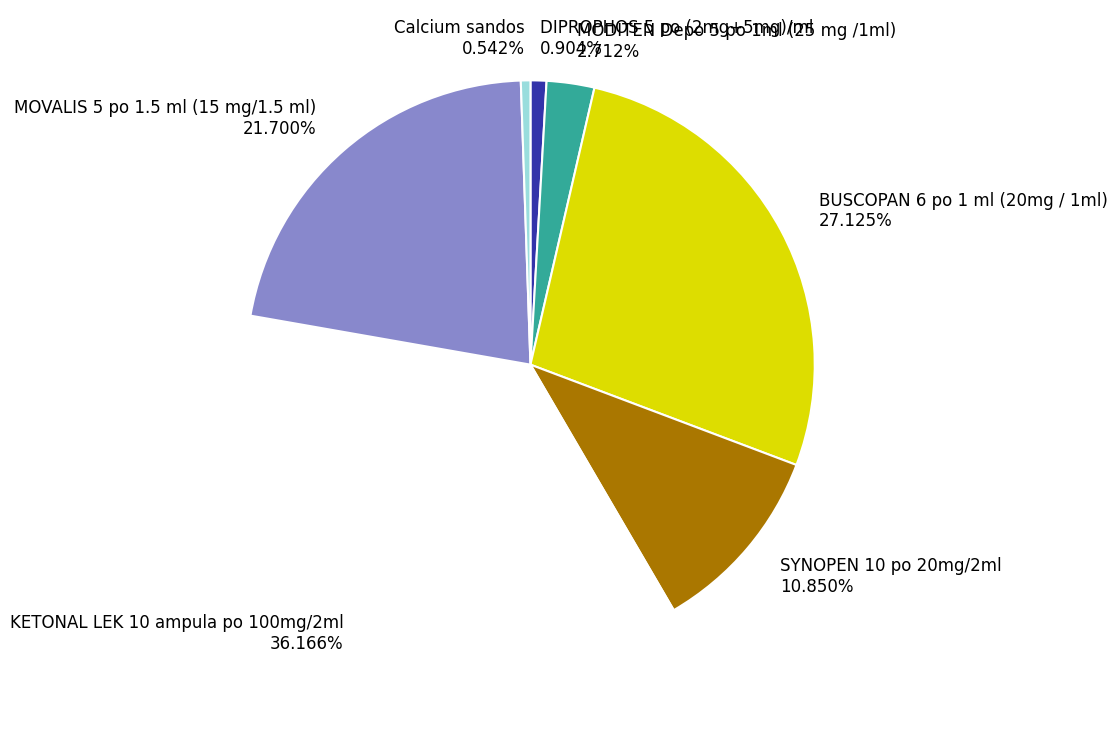

What is the ratio of the value at SYNOPEN 10 po 20mg/2ml 10.850% to the value at MOVALIS 5 po 1.5 ml (15 mg/1.5 ml) 21.700%?

0.5